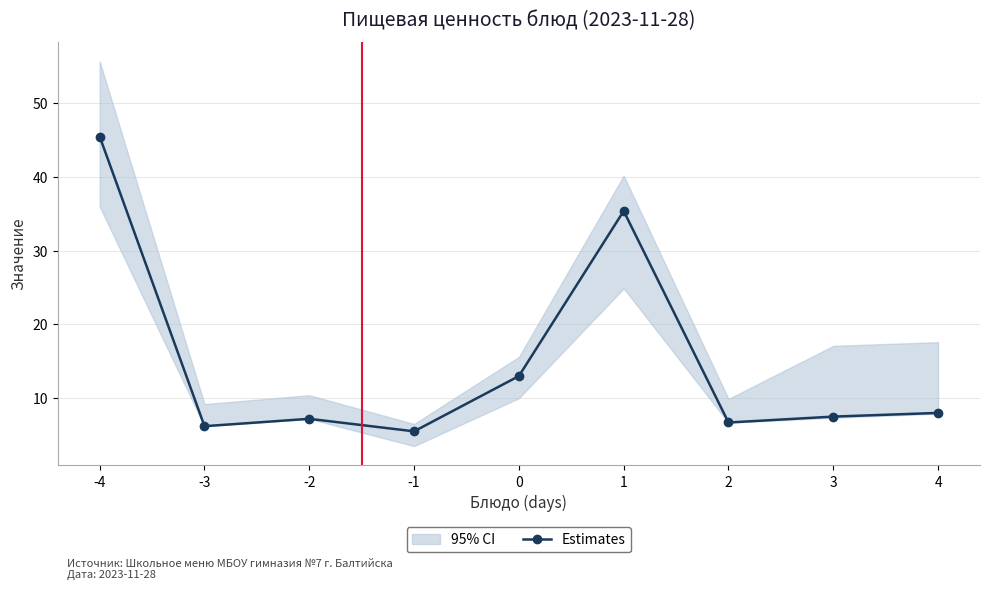

The value at 3 is 11.1. True or false?

False